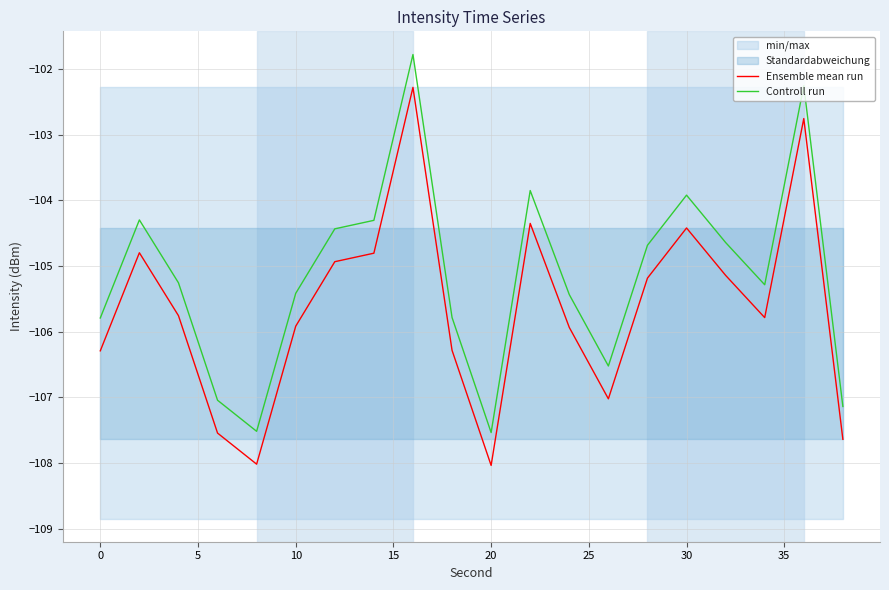

True or false: Controll run and Ensemble mean run cross at least once.

False